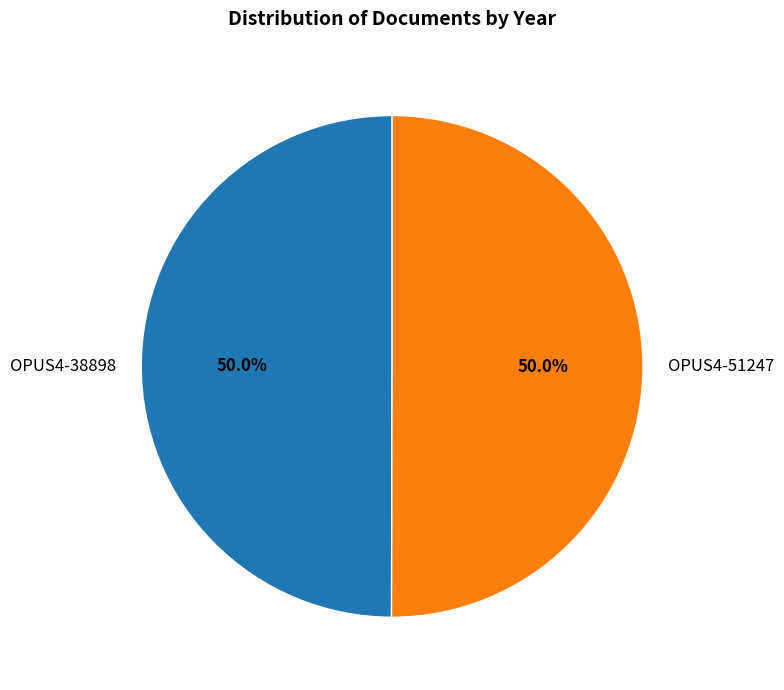

Approximately how many times larger is the value at OPUS4-51247 compared to OPUS4-38898?

1.0